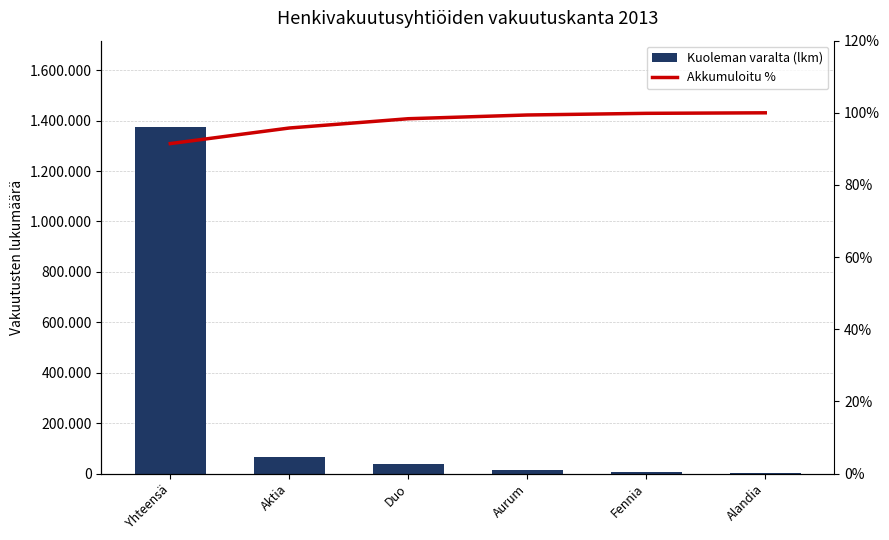

What is the total value across all series at Fennia?

6992.9